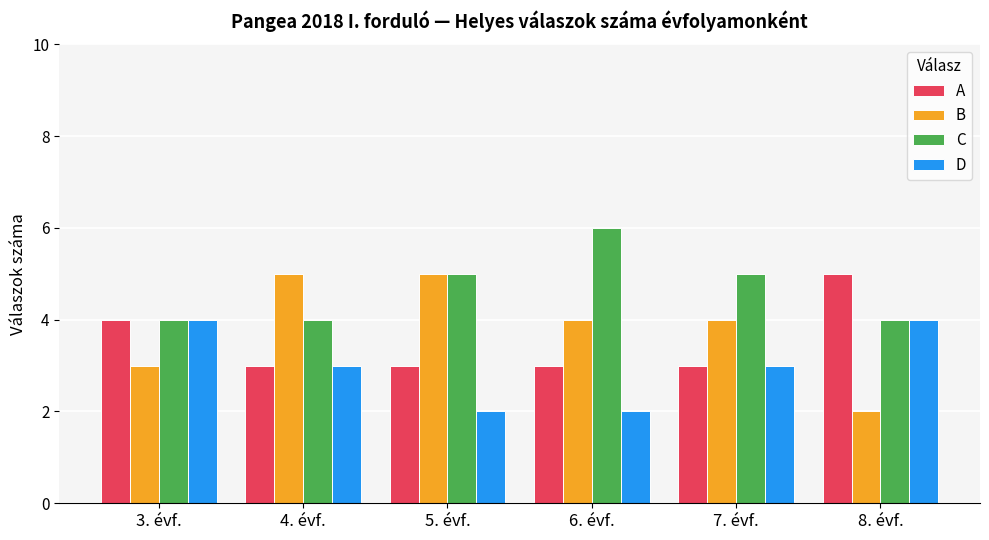

What are all the series names shown in the legend?

A, B, C, D